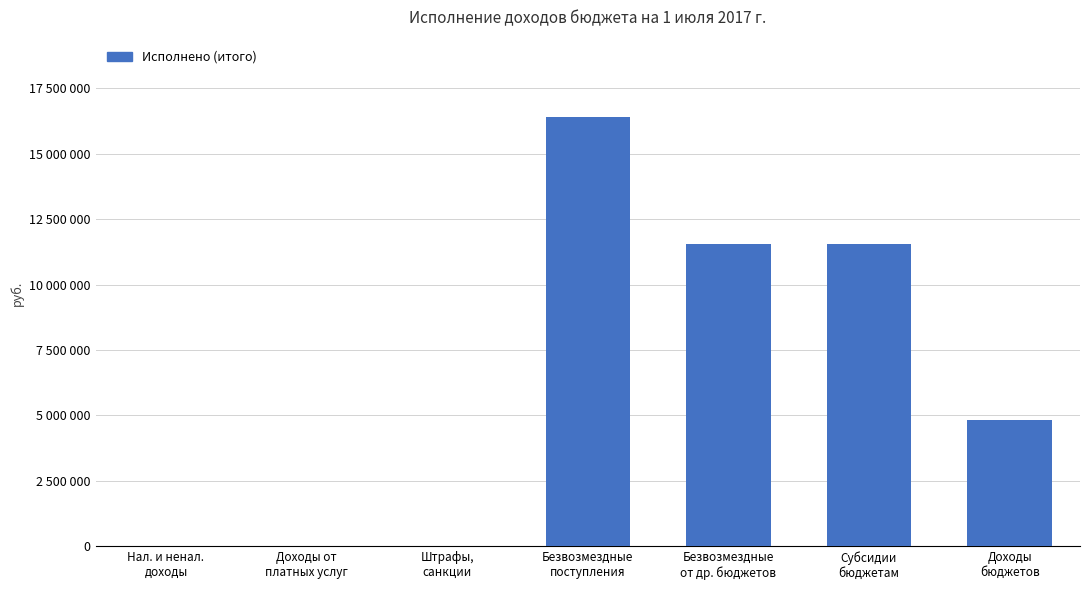

Are the bars horizontal?

No